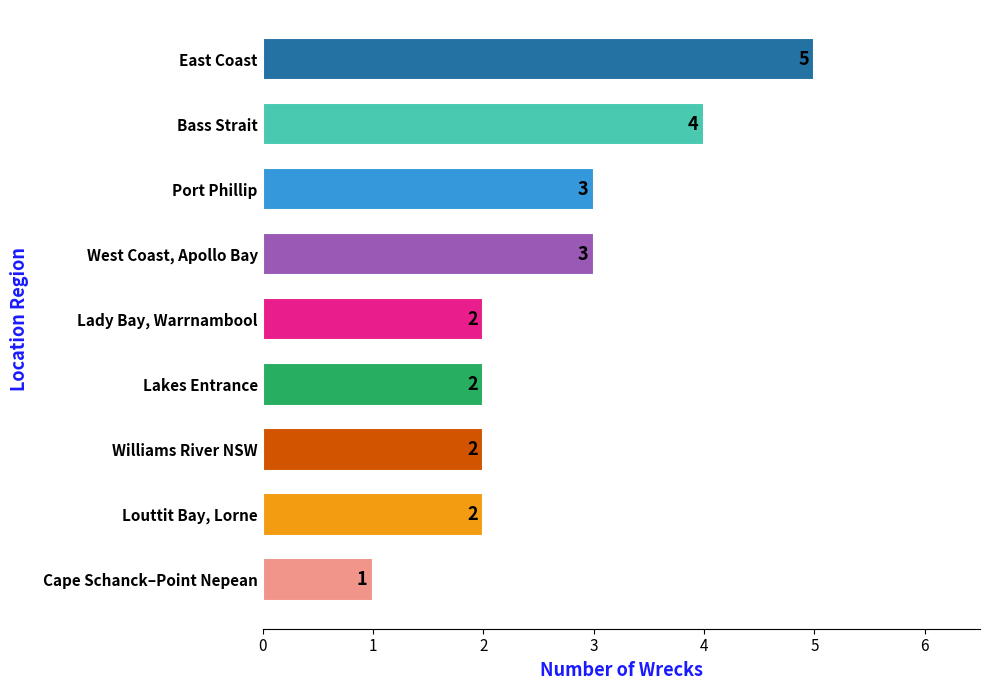

Count the values in the range 2 to 3.

6